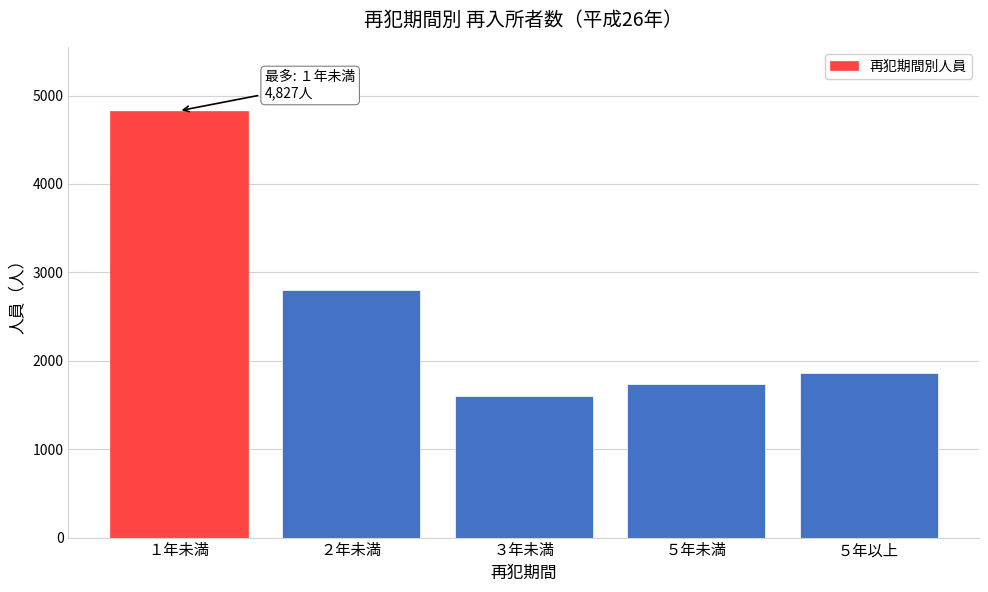

Reading left to right, transcribe all the data shown in this chart.

4827	2806	1604	1736	1860